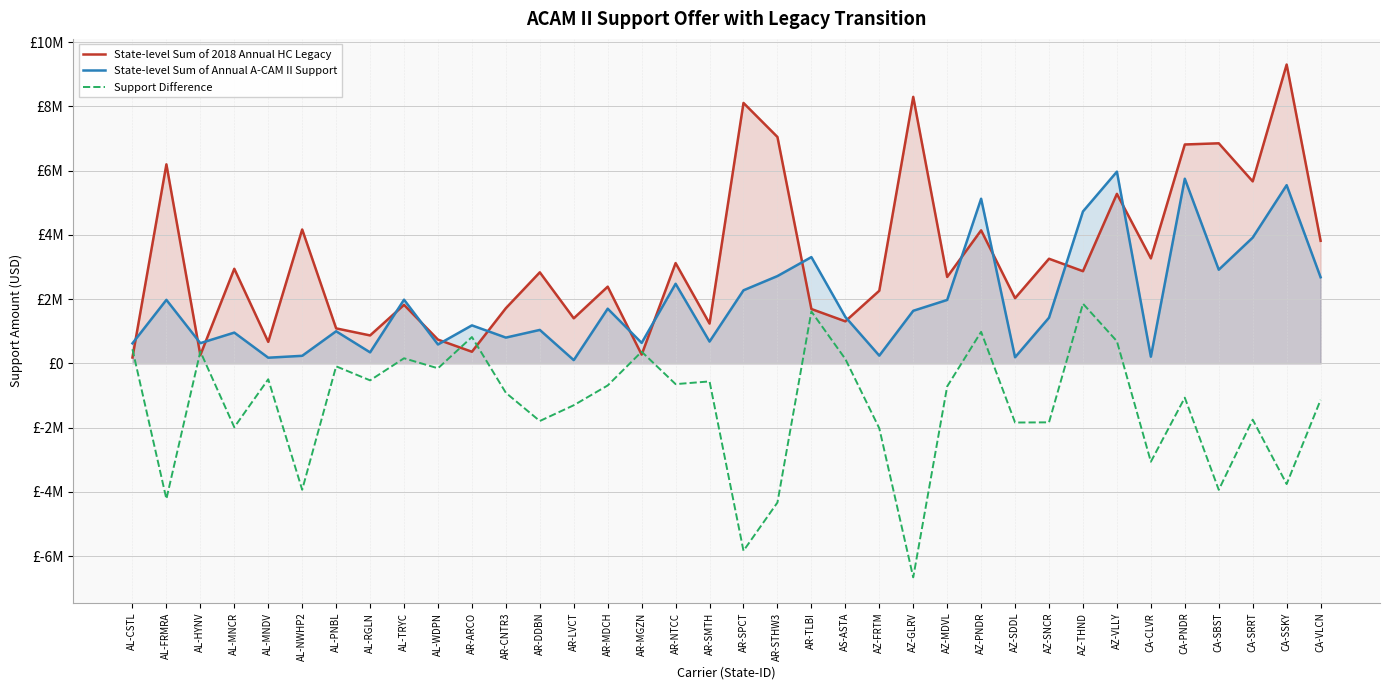

Rank the series by their maximum value, from highest to lowest.

State-level Sum of 2018 Annual HC Legacy, State-level Sum of Annual A-CAM II Support, Support Difference